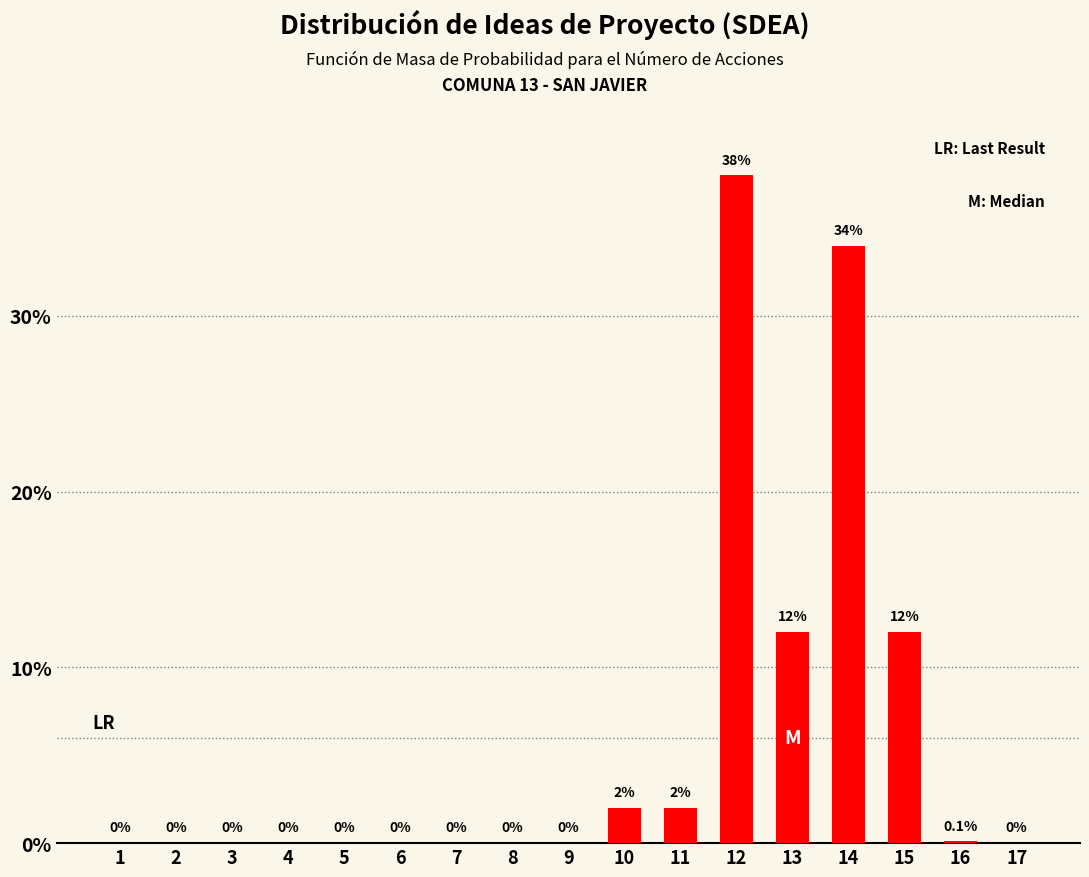

Reading left to right, list all the values displayed in this chart.

1=0.0	2=0.0	3=0.0	4=0.0	5=0.0	6=0.0	7=0.0	8=0.0	9=0.0	10=2.0	11=2.0	12=38.0	13=12.0	14=34.0	15=12.0	16=0.1	17=0.0